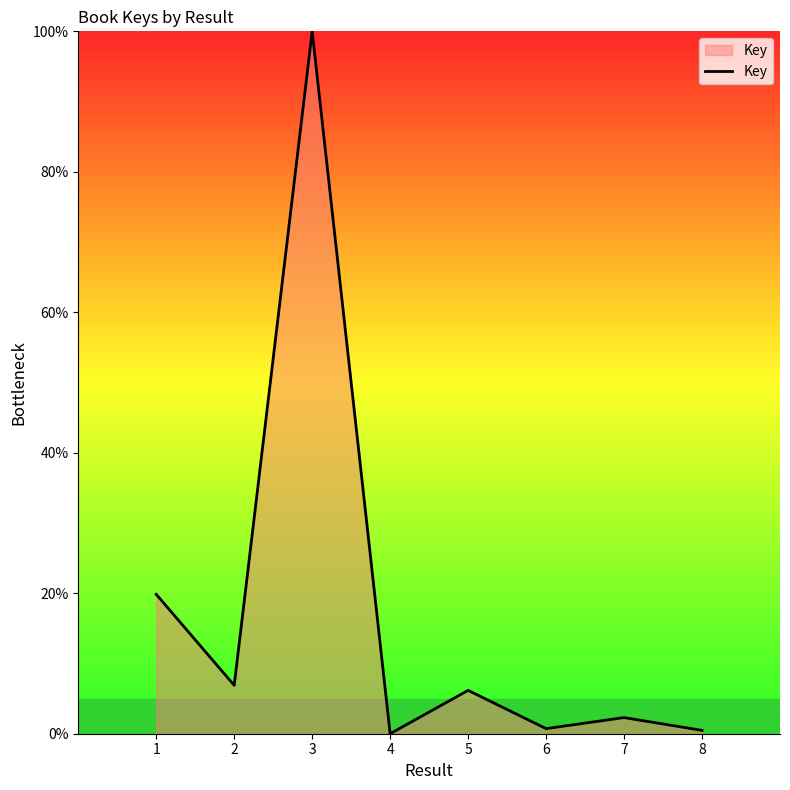

What is the sum of the values at 5 and 1?

26.0